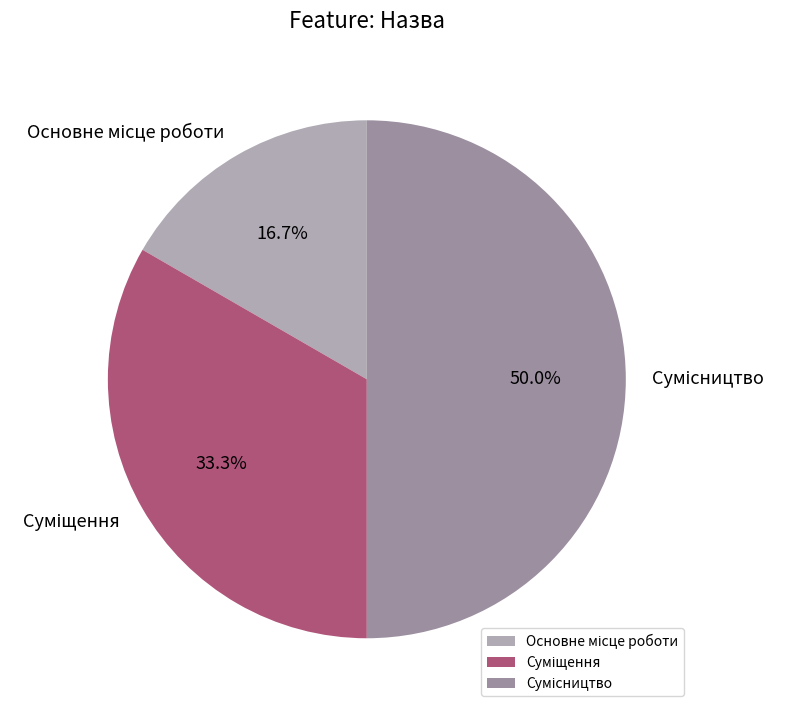

To the nearest percent, what percentage of the pie is Суміщення?

33%